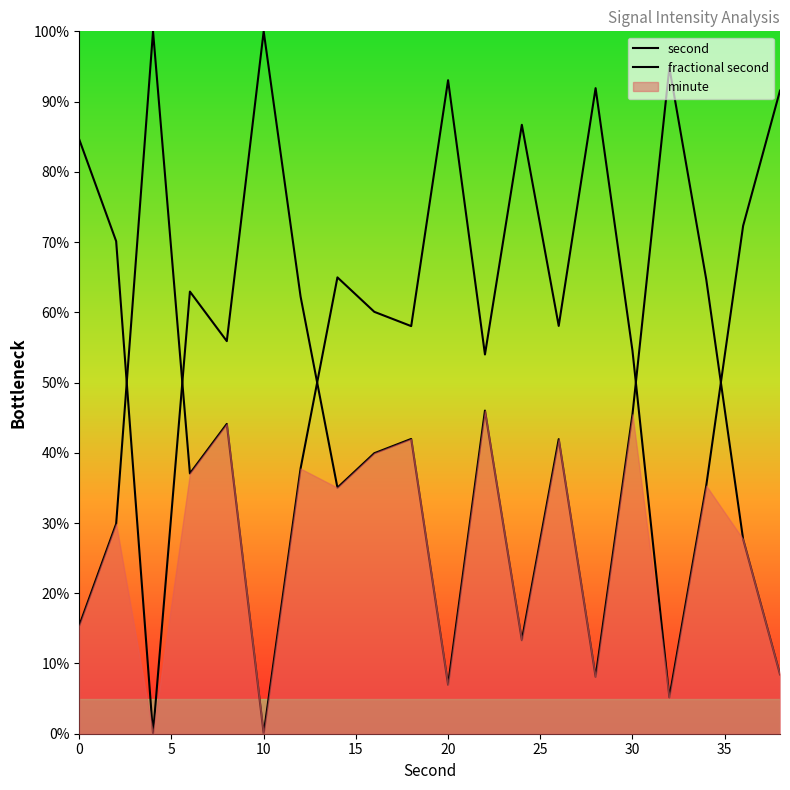

True or false: fractional second and second cross at least once.

True